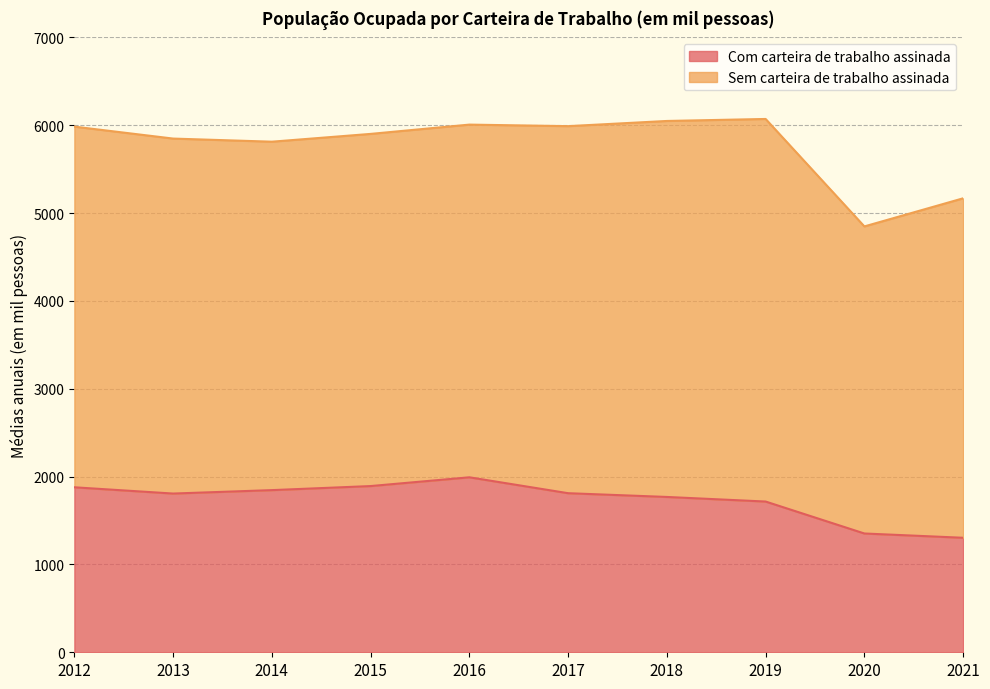

Does the chart have visible grid lines?

Yes